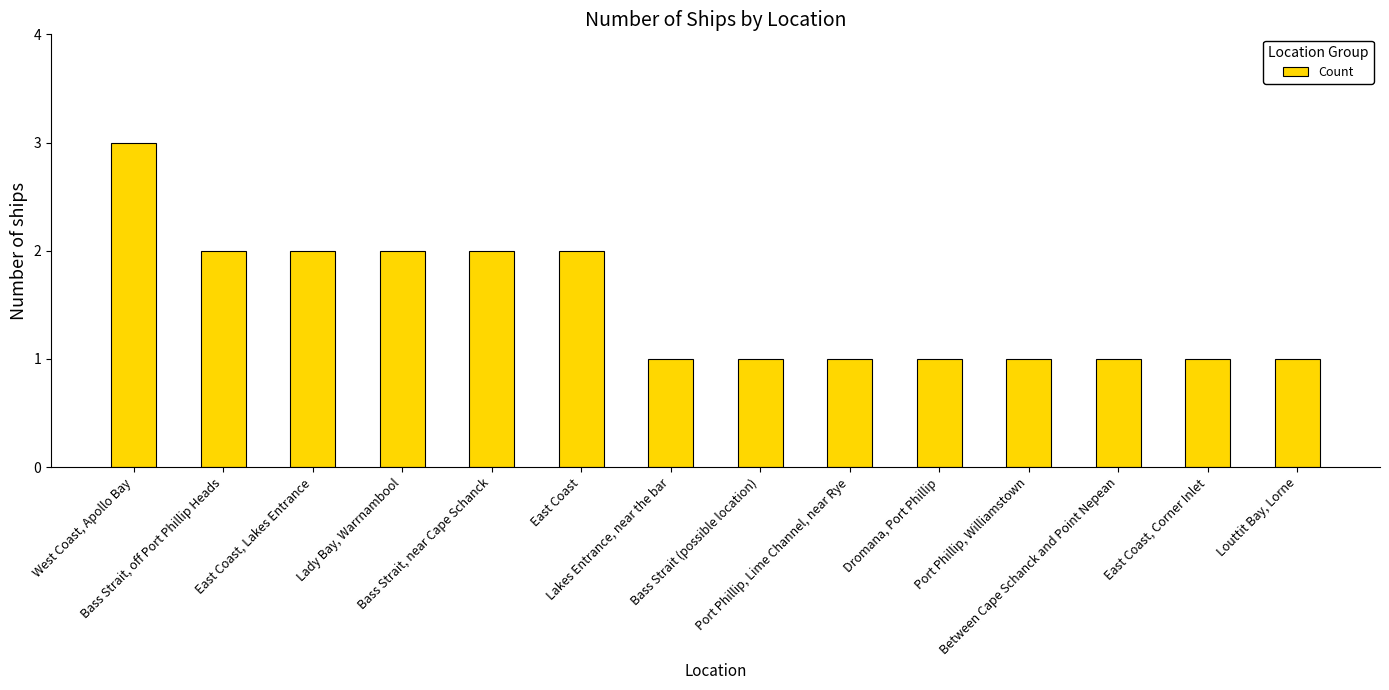

What is the greatest value displayed?

3